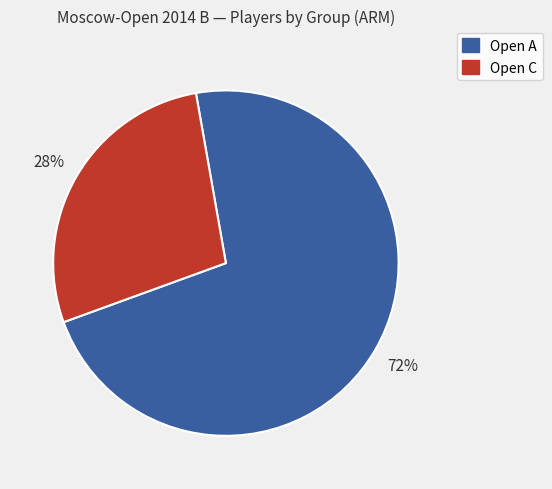

To the nearest percent, what is the average slice percentage?

50%